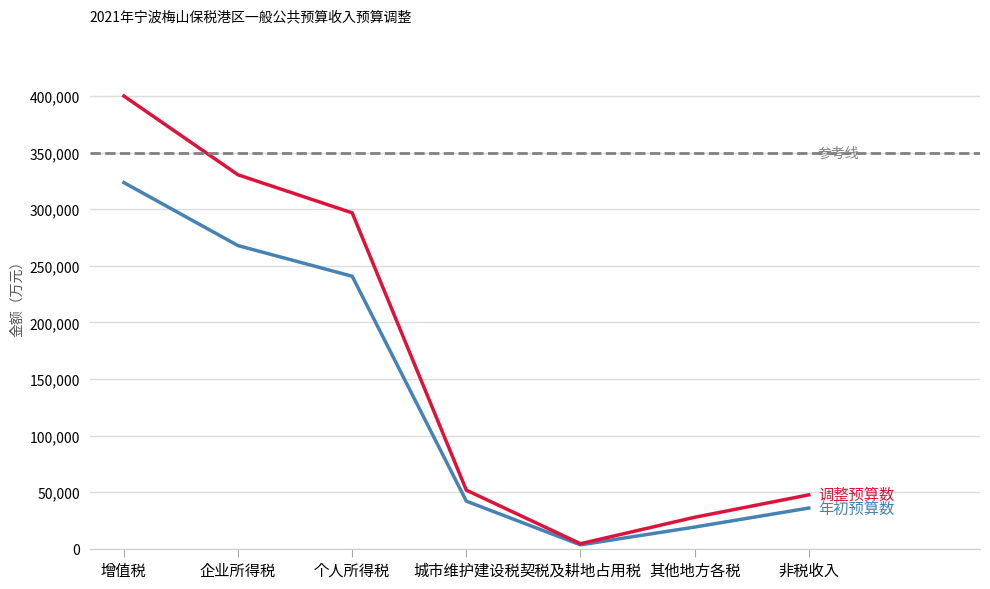

Where is the first local minimum for 年初预算数?

契税及耕地占用税